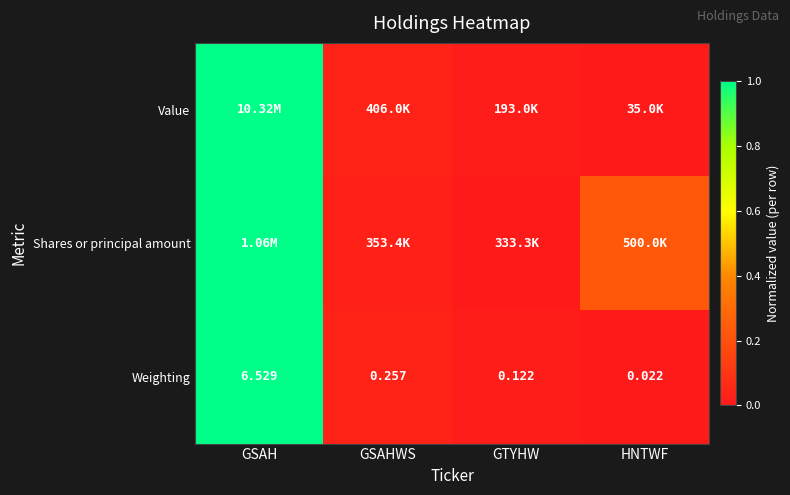

Is the value of Weighting at GSAHWS greater than the value of Shares or principal amount at GSAH?

No